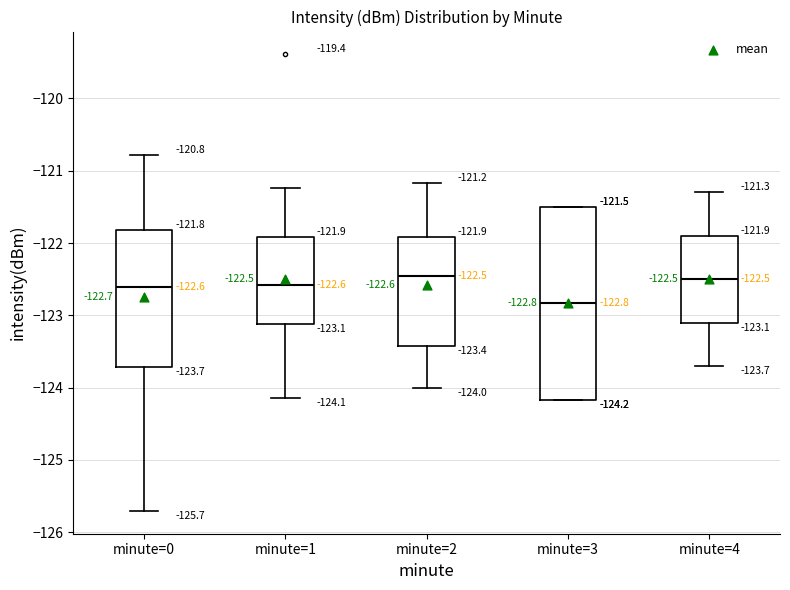

Which box is the tallest, from its lower edge to its upper edge?

minute=3